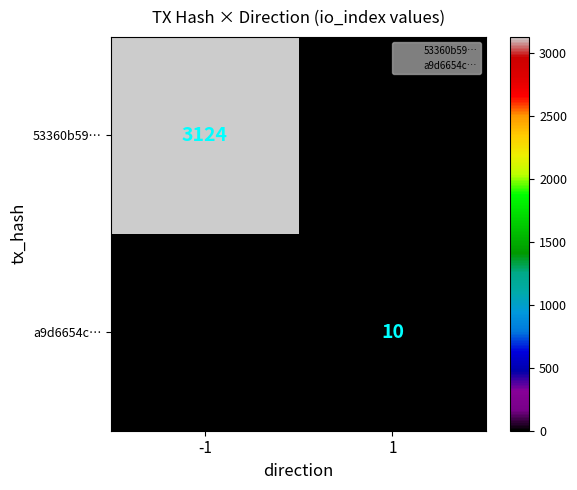

Is the value of 53360b59… at -1 greater than the value of a9d6654c… at -1?

Yes